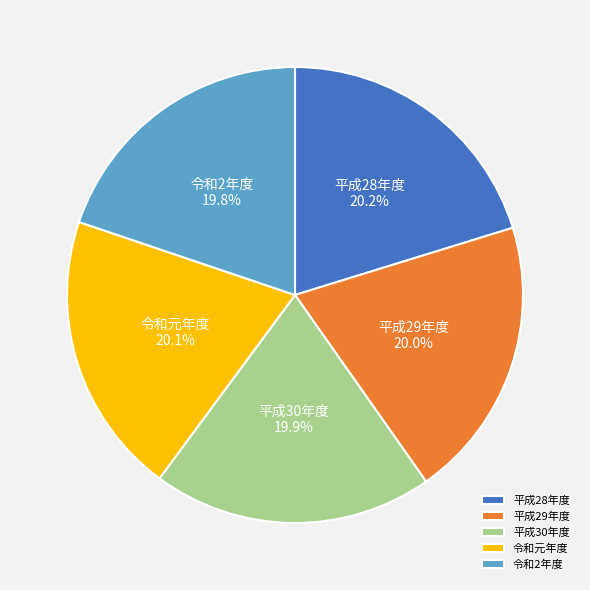

Is it true that 令和2年度 is 29% of the pie?

False